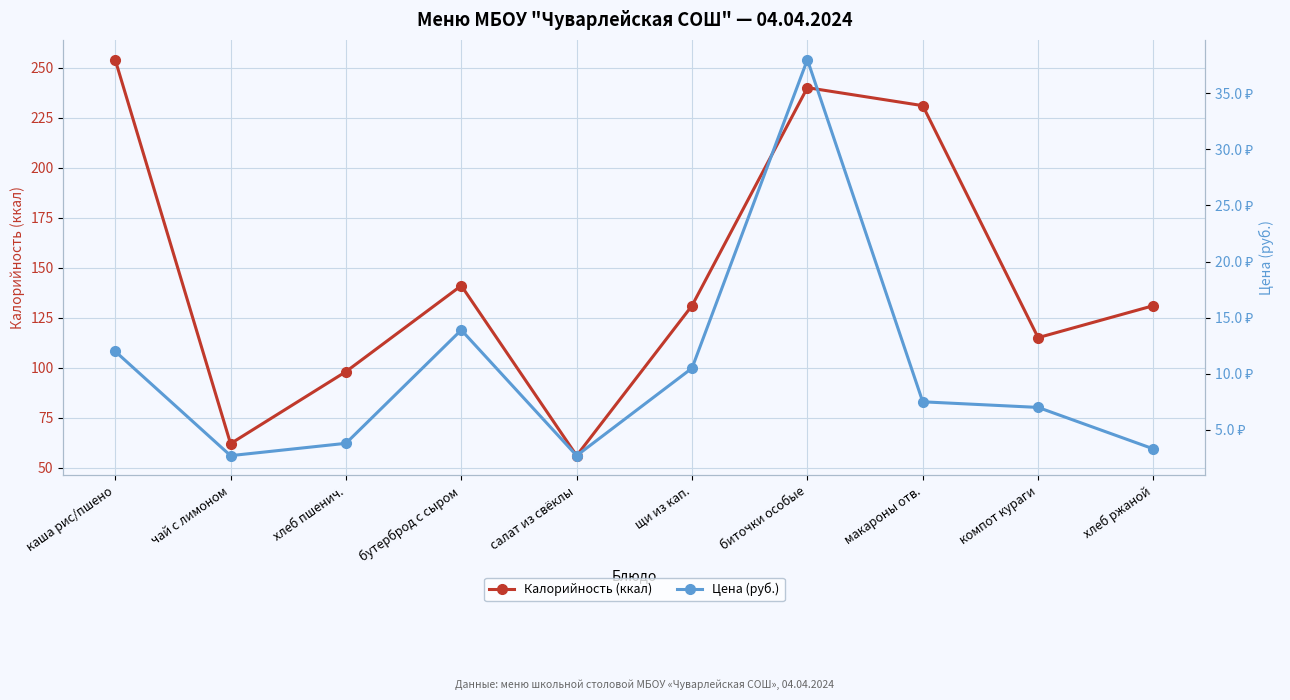

Where is the first local minimum for Калорийность (ккал)?

чай с лимоном